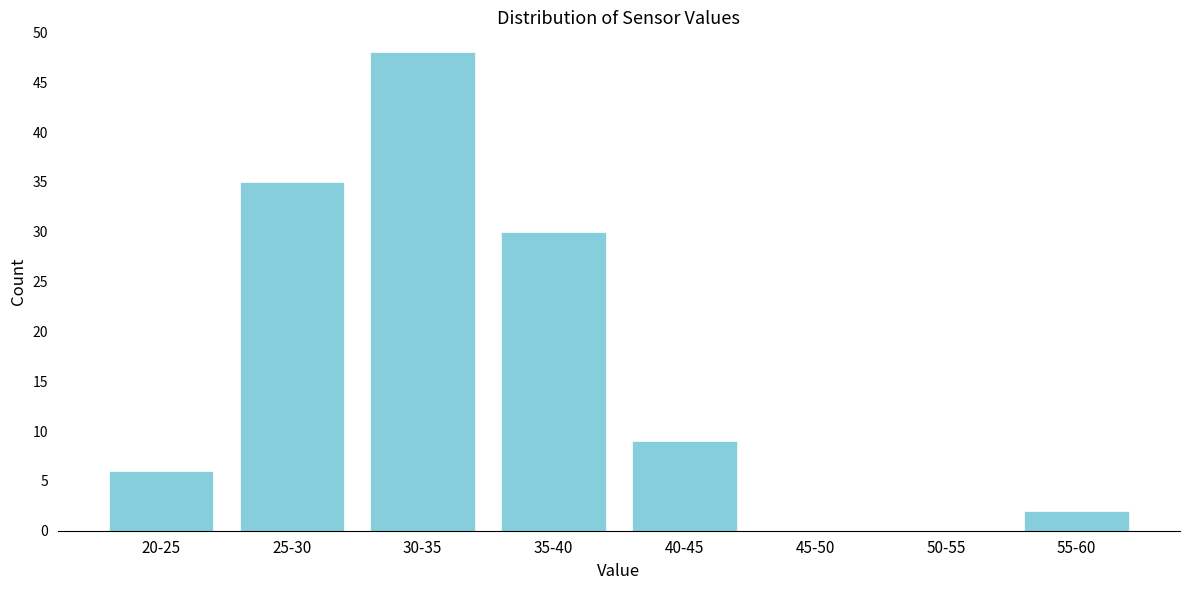

Reading left to right, transcribe all the data shown in this chart.

20-25=6	25-30=35	30-35=48	35-40=30	40-45=9	45-50=0	50-55=0	55-60=2